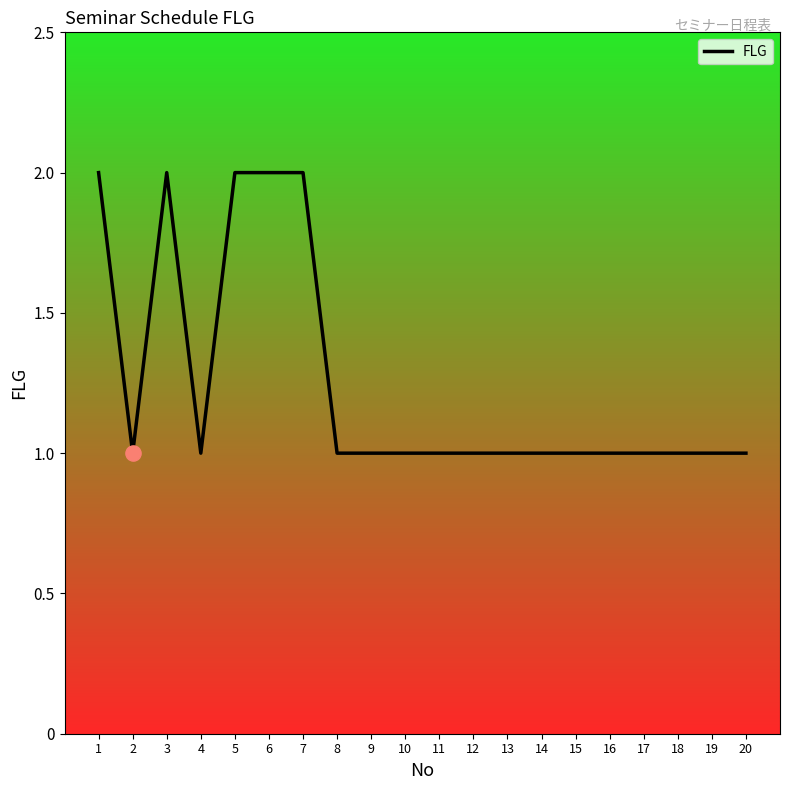

What is the change in value from 7 to 12?

-1